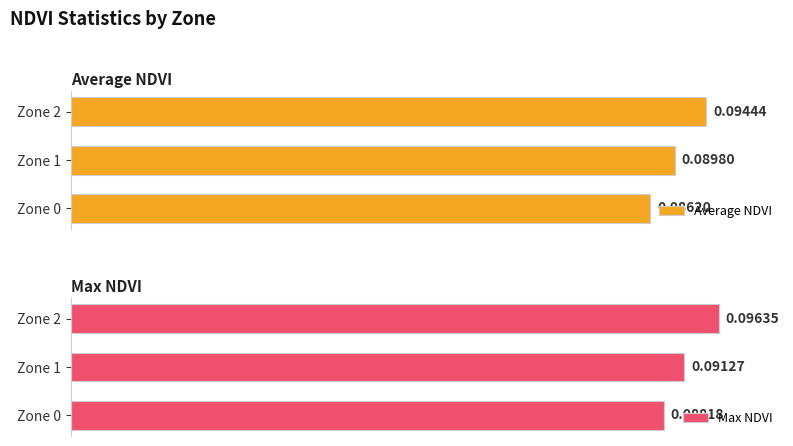

Which label corresponds to the largest value in the chart?

Zone 2